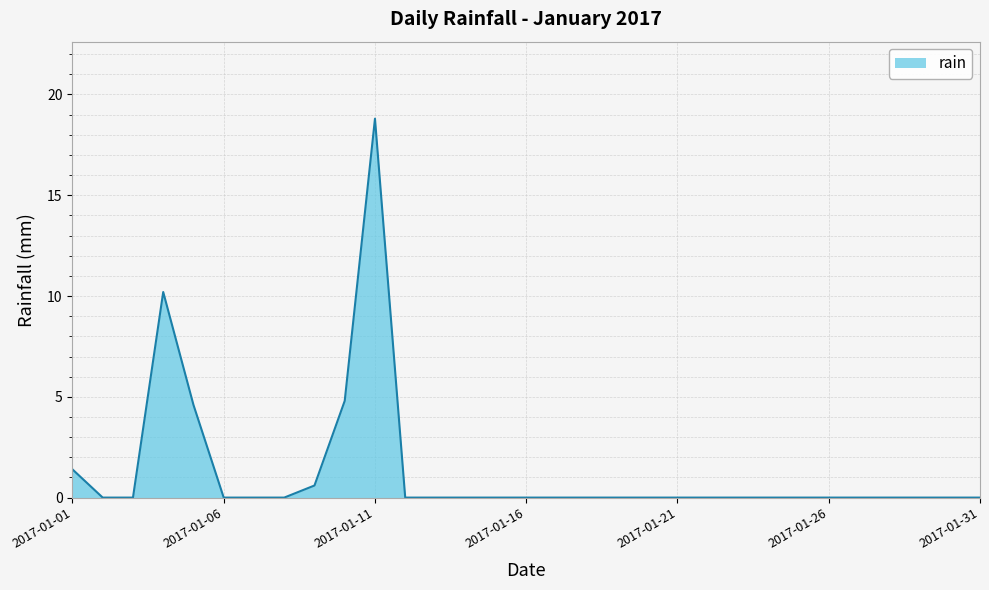

What is the greatest value displayed?

18.8